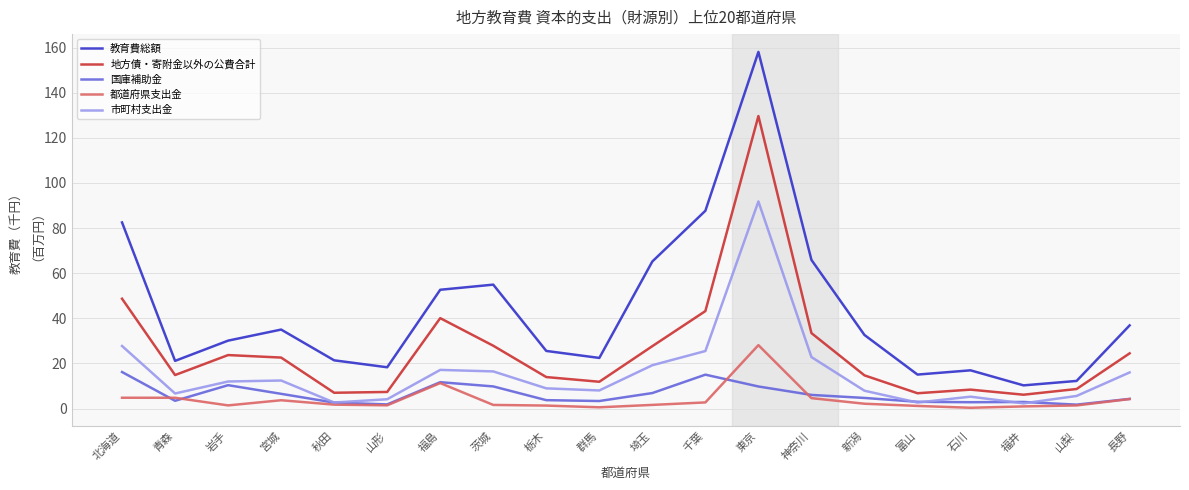

Which series has the widest spread of values?

教育費総額